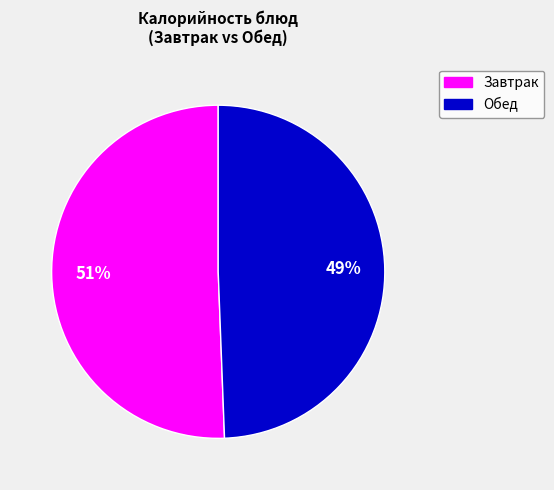

To the nearest percent, what is the average slice percentage?

50%